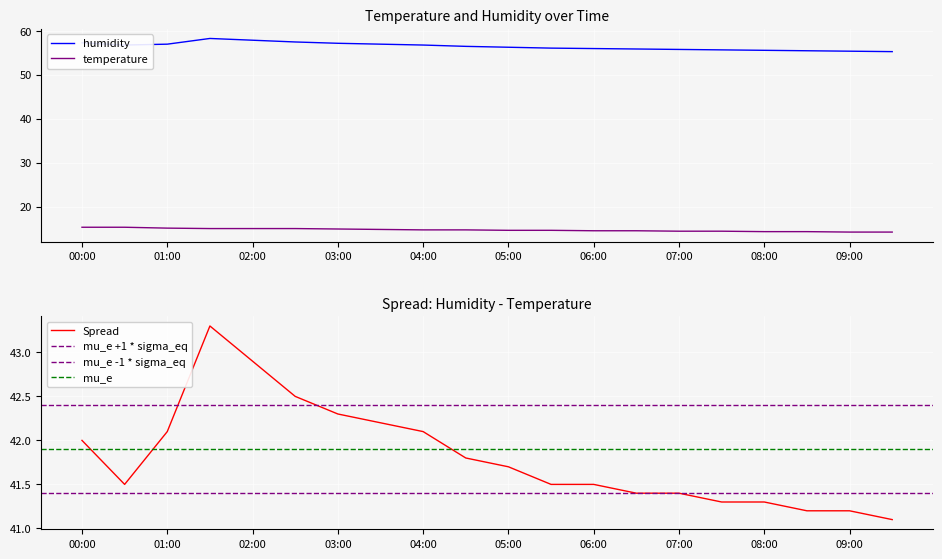

What is the approximate value of temperature at 05:00?

14.6